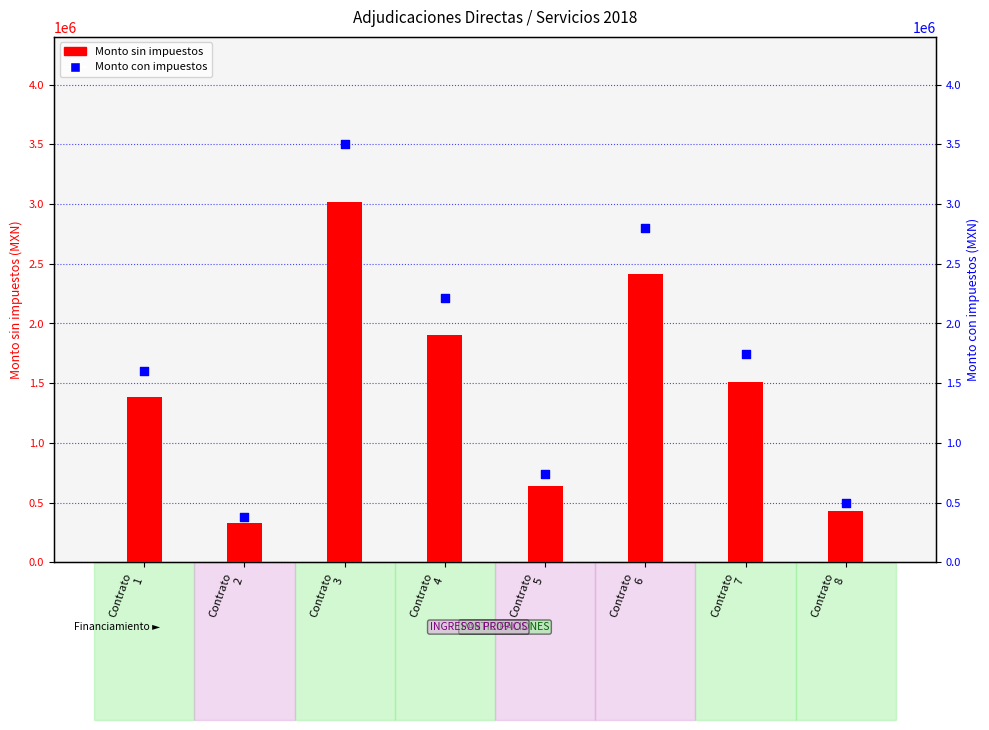

Which series contains the lowest Y value?

Monto sin impuestos